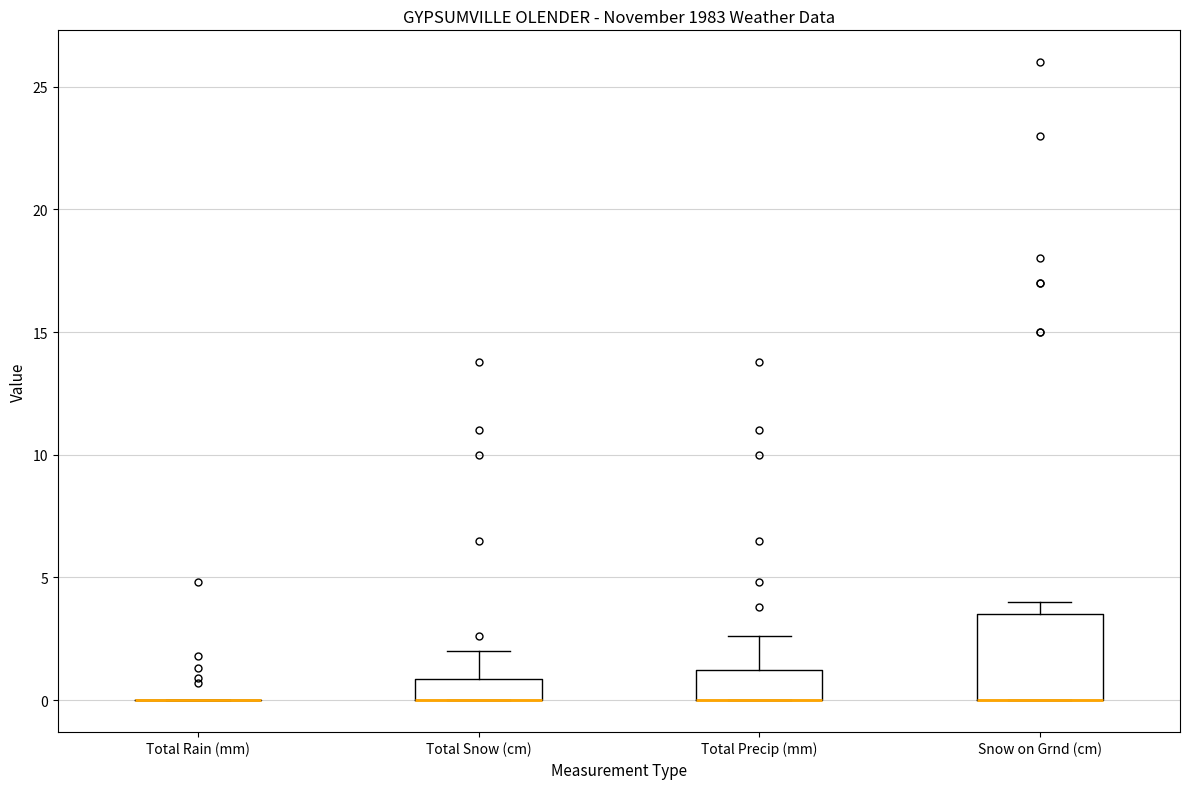

Where does the upper whisker of the box for Total Snow (cm) end on the y-axis? The values are not printed on the chart, so give them approximately, as read against the axis.

2.0